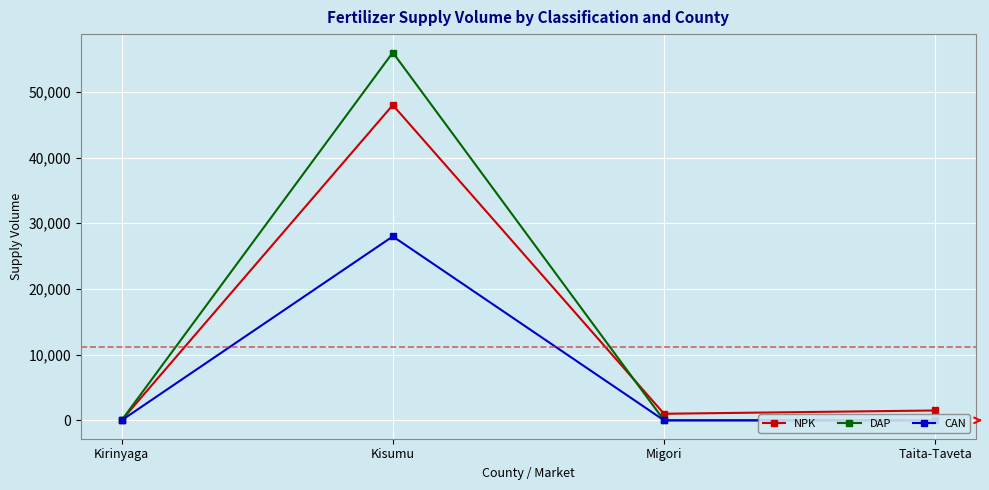

Rank the series by their maximum value, from lowest to highest.

CAN, NPK, DAP